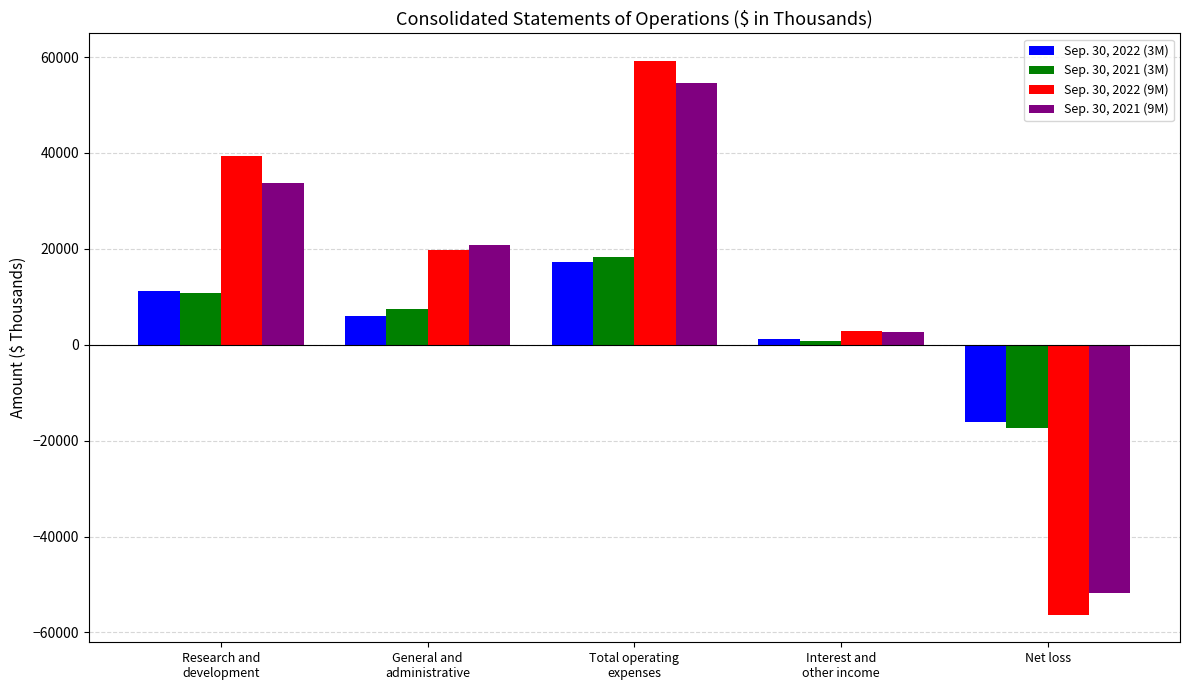

What is the difference between the highest and lowest values at Research and
development?

28556